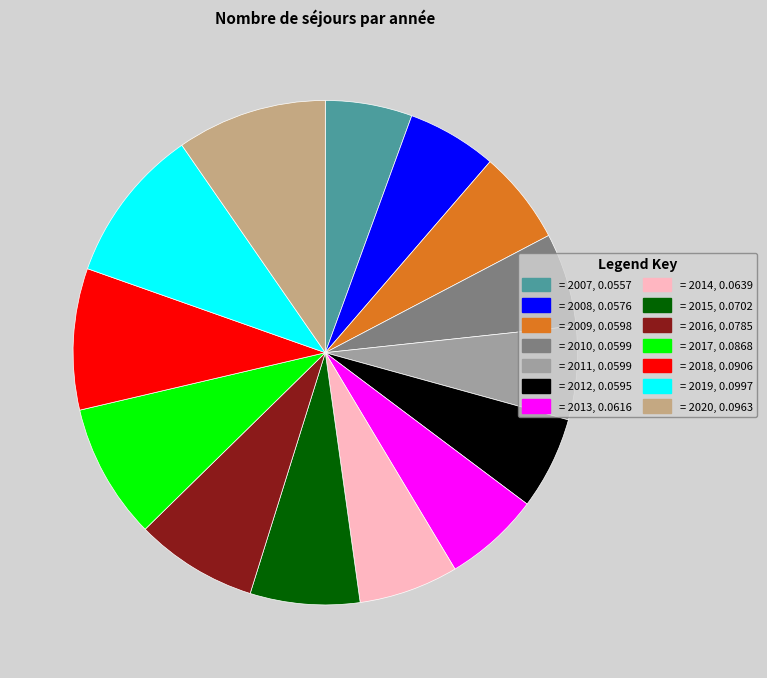

Do = 2020, 0.0963 and = 2011, 0.0599 together represent more than half of the pie?

No